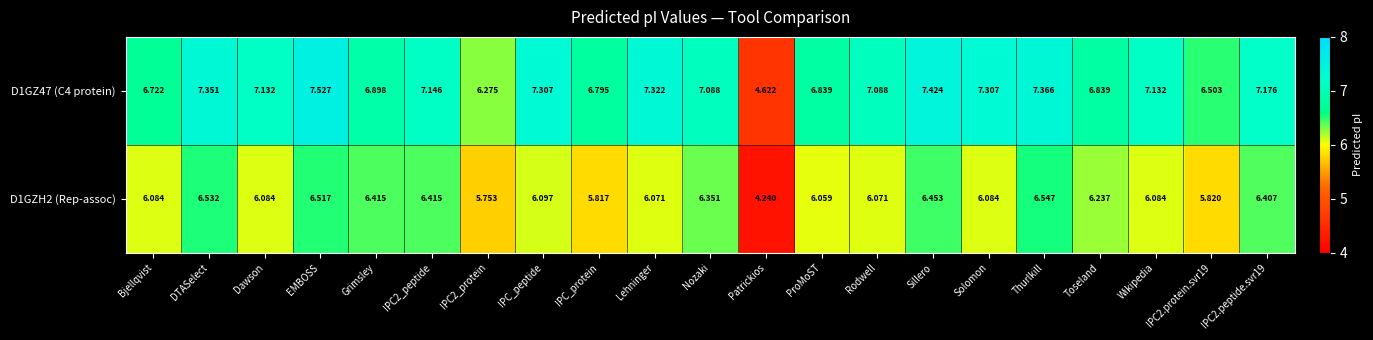

Which label corresponds to the largest value in the chart?

EMBOSS